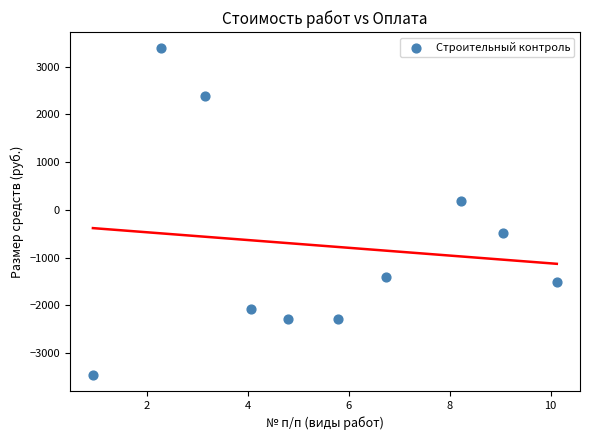

What is the average Y value?

-754.1